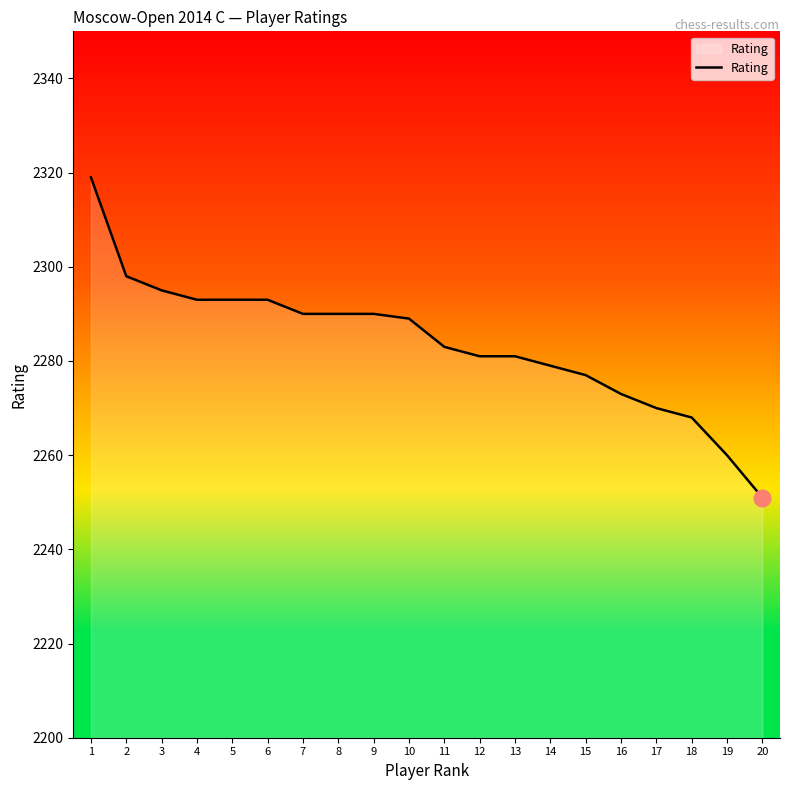

What is the sum of all values?

45673